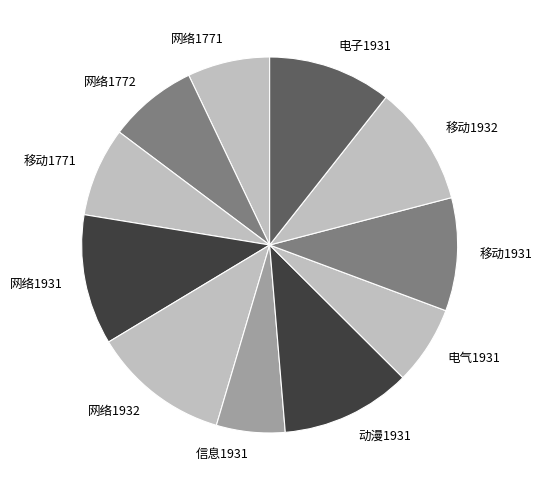

Is the sum of 网络1772 and 电气1931 greater than half?

No